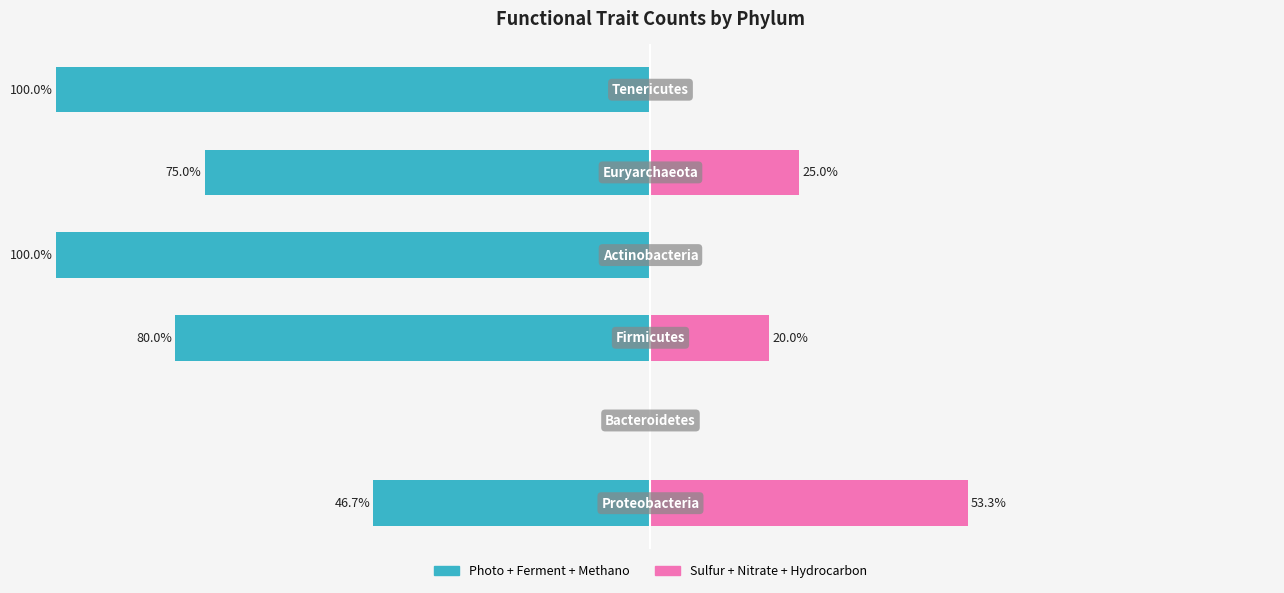

What is the difference between the highest and lowest values at 0?

100.0